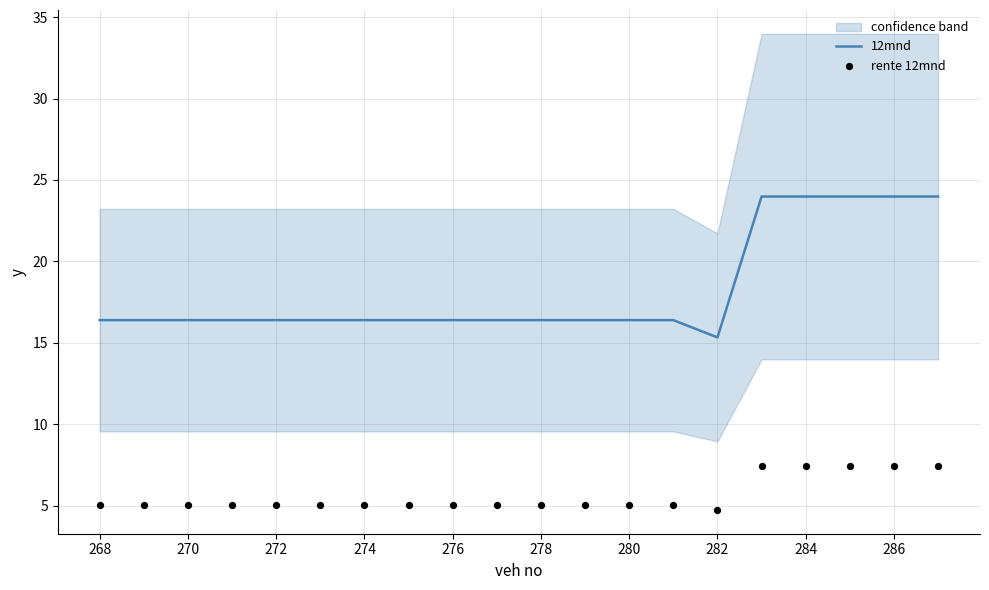

What is the lowest value of the 12mnd series?

15.3